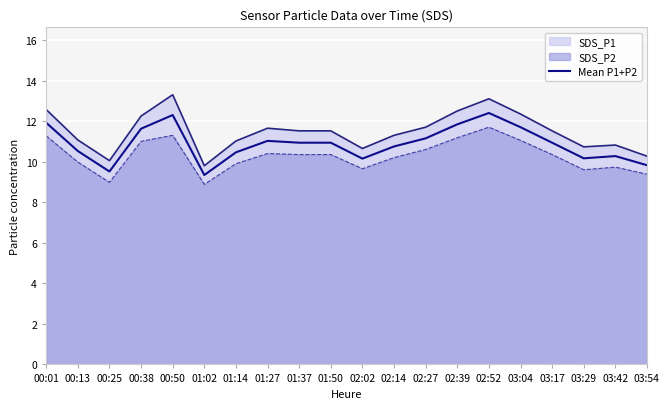

Reading left to right, transcribe all the data shown in this chart.

11.9	10.5	9.5	11.6	12.3	9.3	10.5	11.0	10.9	10.9	10.2	10.8	11.1	11.8	12.4	11.7	10.9	10.2	10.3	9.8